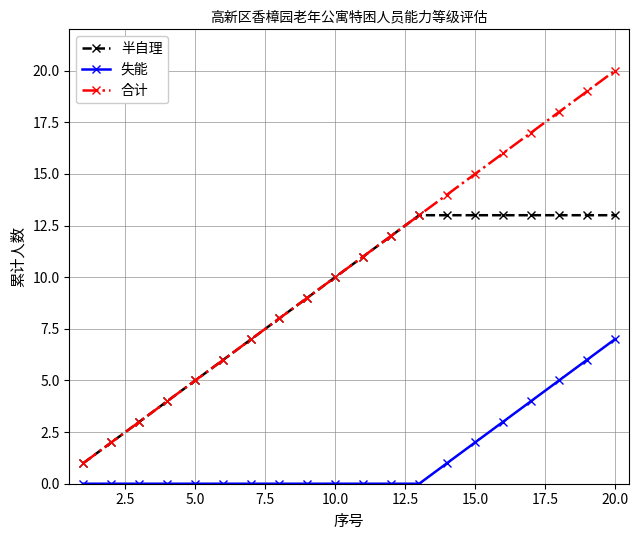

How many lines are shown in the chart?

3